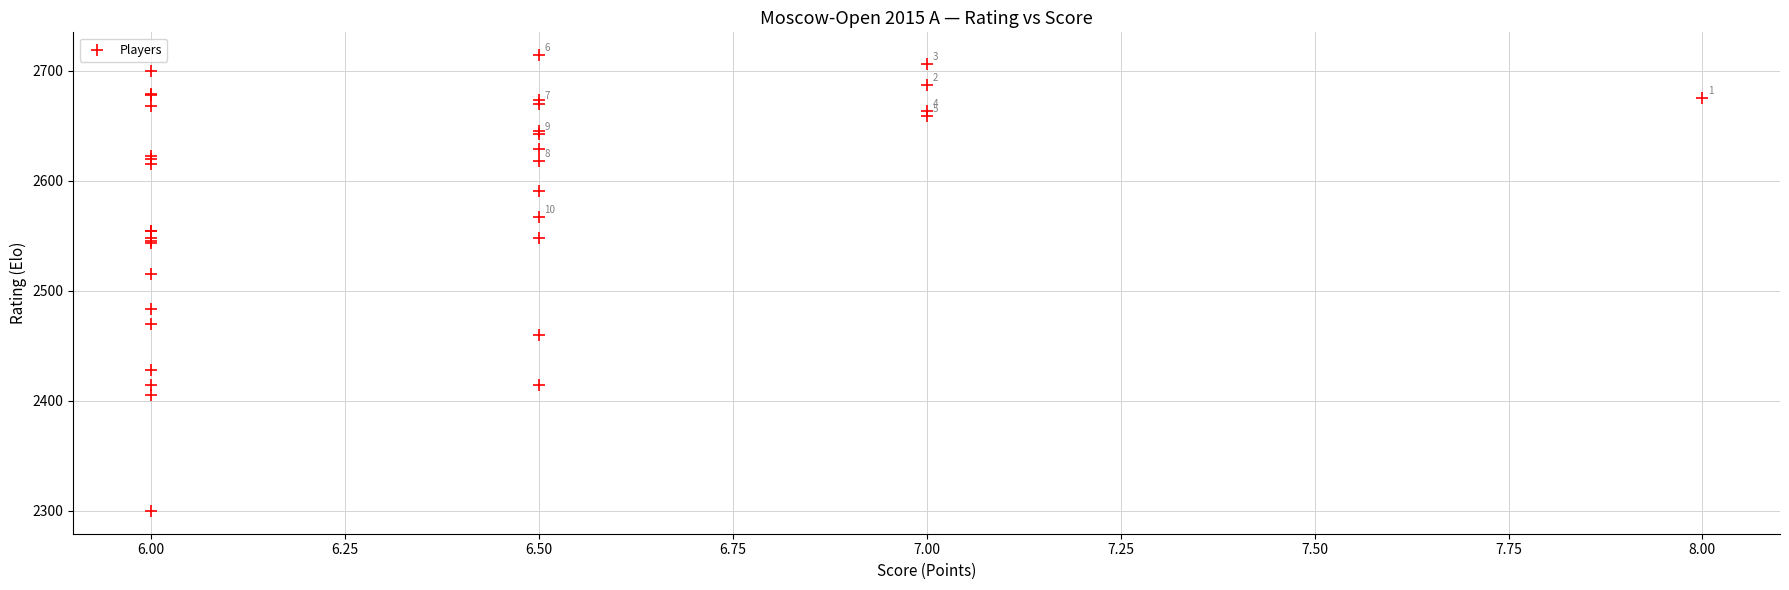

What Y value in the scatter plot is closest to 2507?

2515